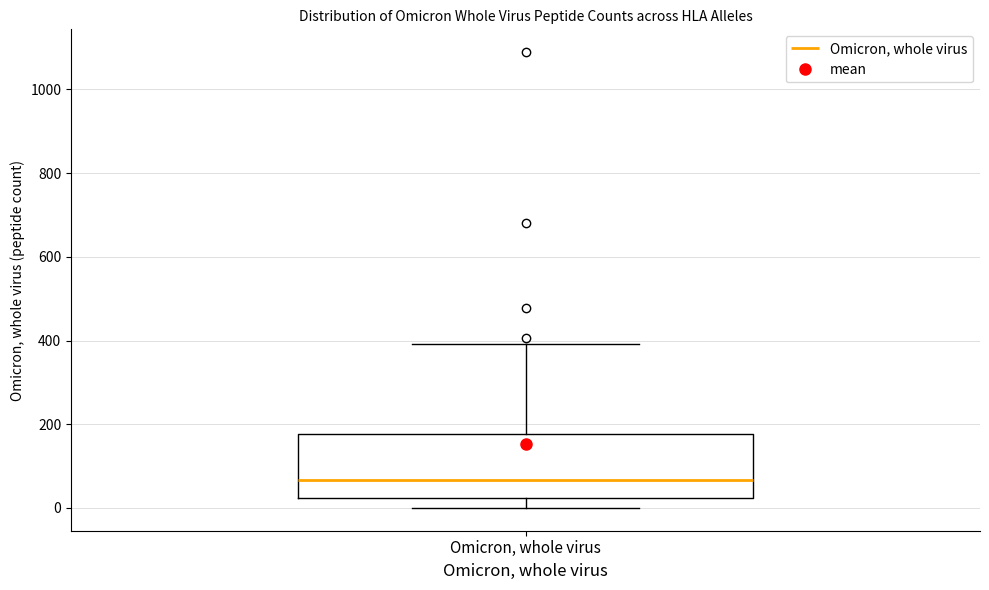

Where does the median line of the box for Omicron, whole virus sit on the y-axis? The values are not printed on the chart, so give them approximately, as read against the axis.

60